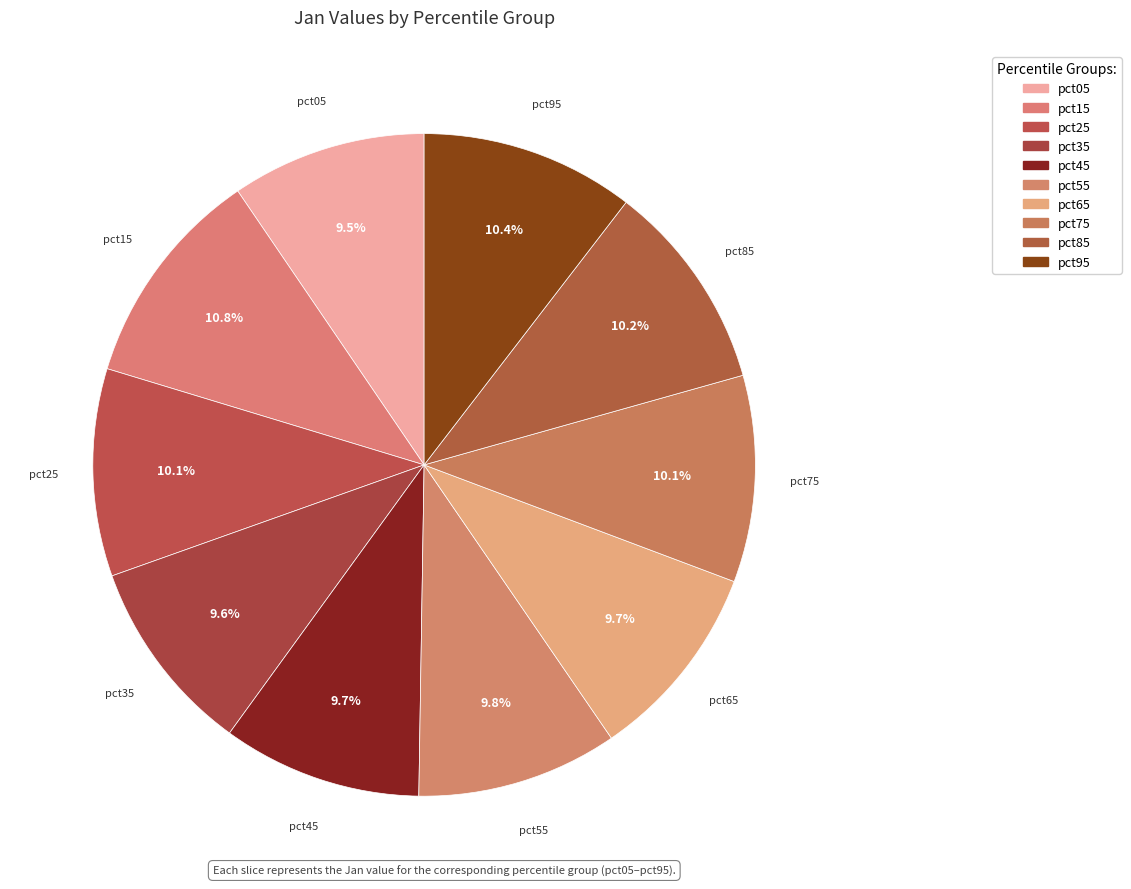

Between pct45 and pct25, which is larger?

pct25